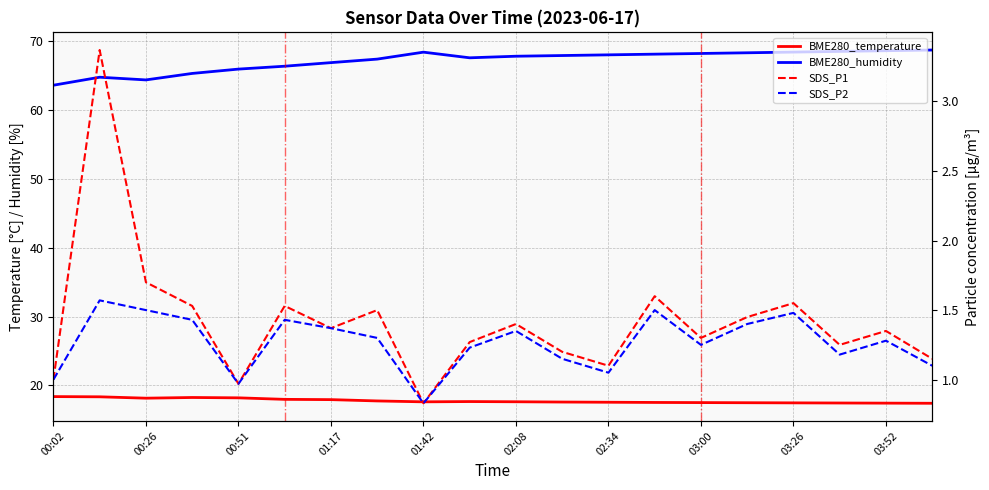

Count the number of data series in this chart.

4